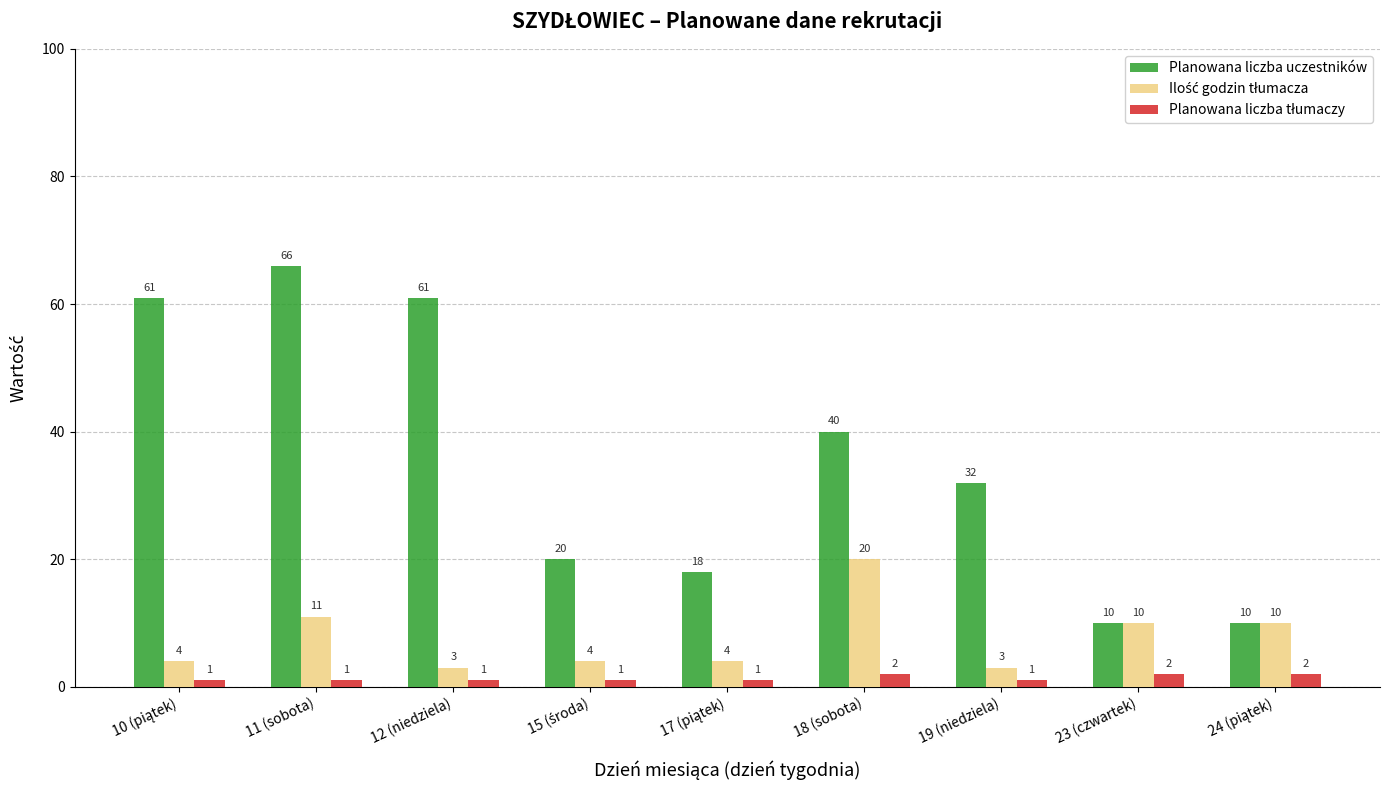

Which series has the largest range (max minus min)?

Planowana liczba uczestników